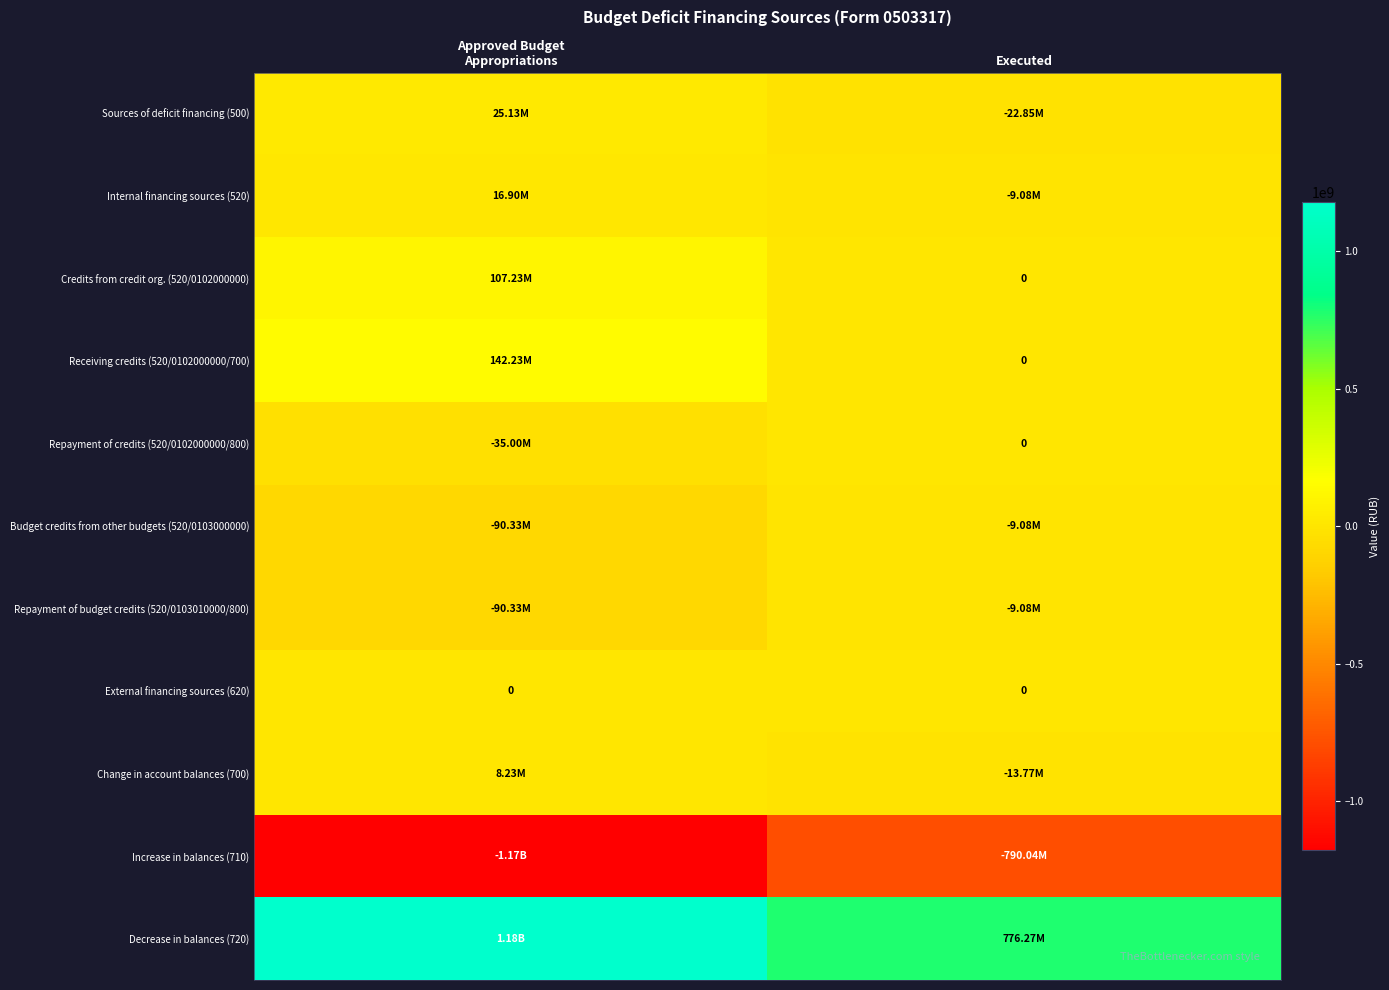

Where is Sources of deficit financing (500) nearest to the value 1139822?

Executed